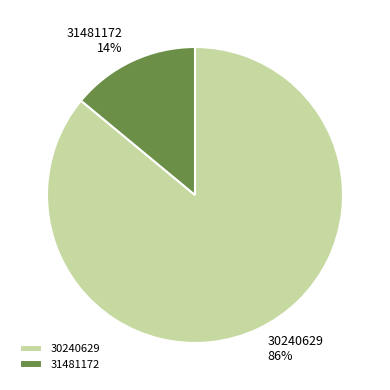

What is the ratio of the value at 31481172 to the value at 30240629?

0.2